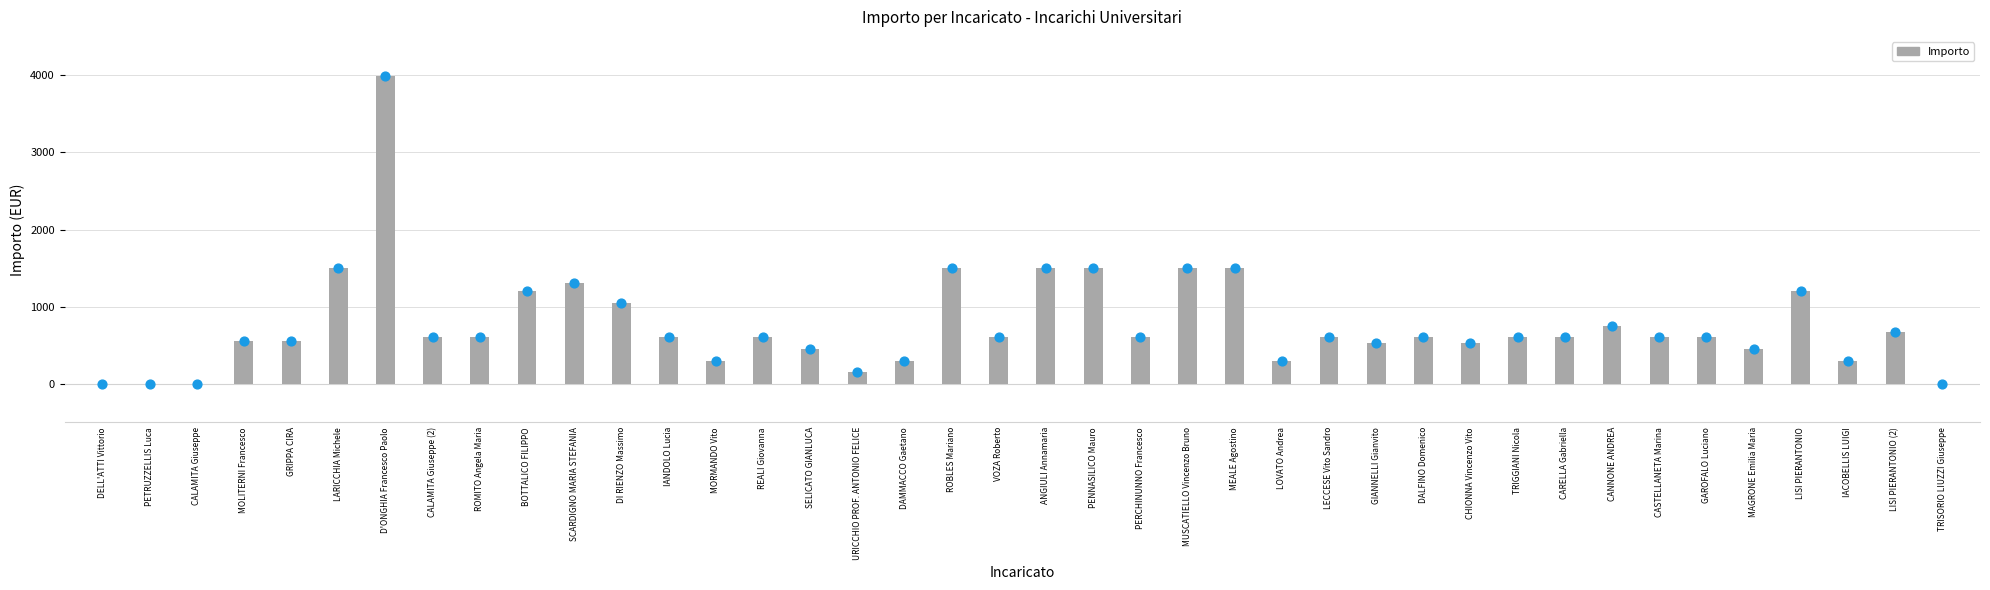

Which has a higher value, SELICATO GIANLUCA or CARELLA Gabriella?

CARELLA Gabriella